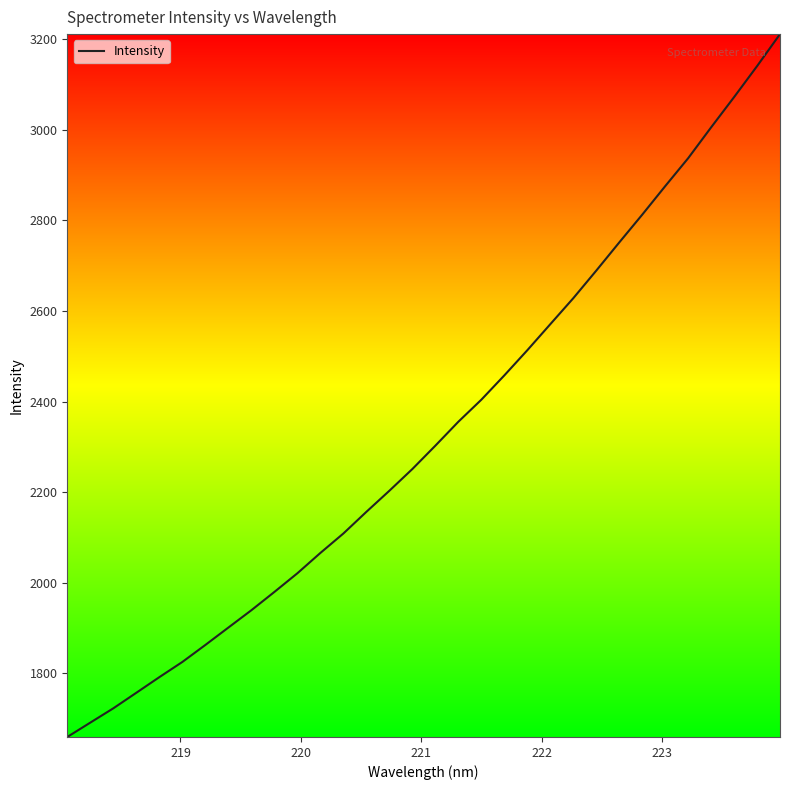

What is the difference between the maximum and minimum values?

1551.5